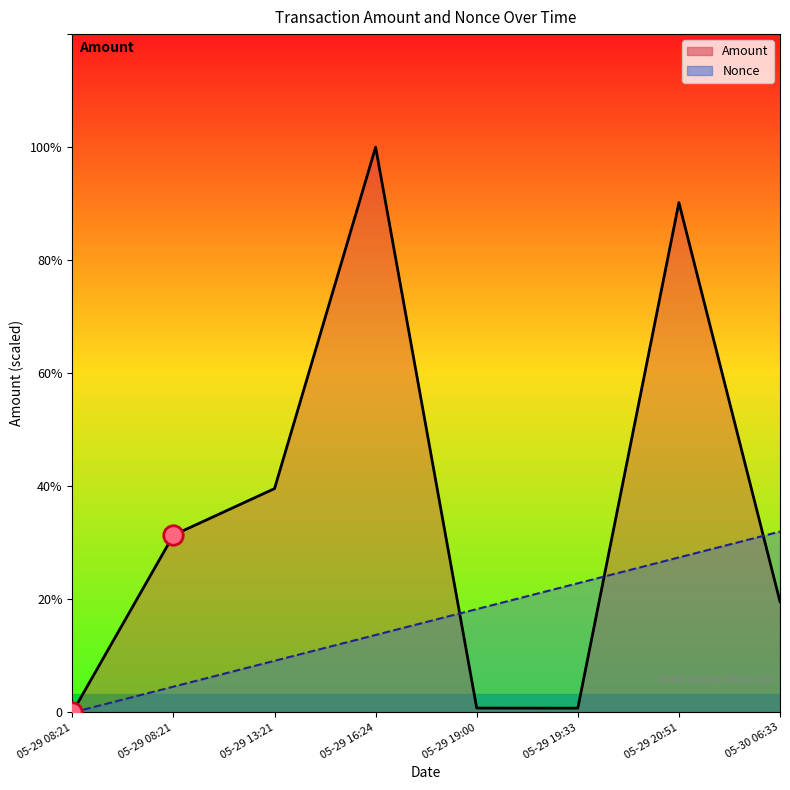

Reading right to left, extract all data points from this chart.

Amount: 49.0	225.5	1.9	2.0	250.0	99.0	78.4	0.0
Nonce: 80.0	68.6	57.1	45.7	34.3	22.9	11.4	0.0